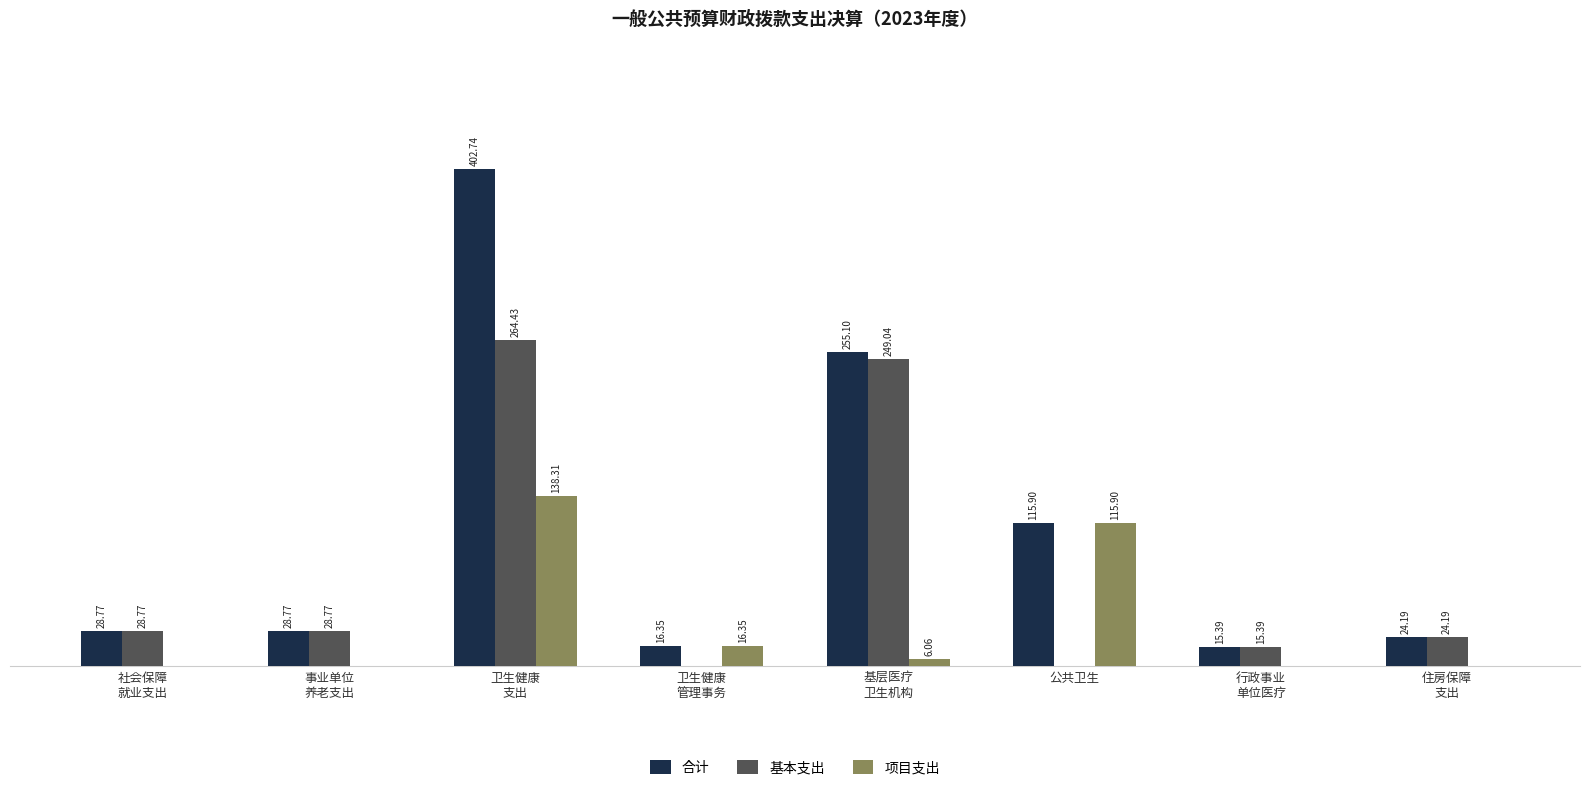

Are the bars grouped side by side (vs. stacked)?

Yes